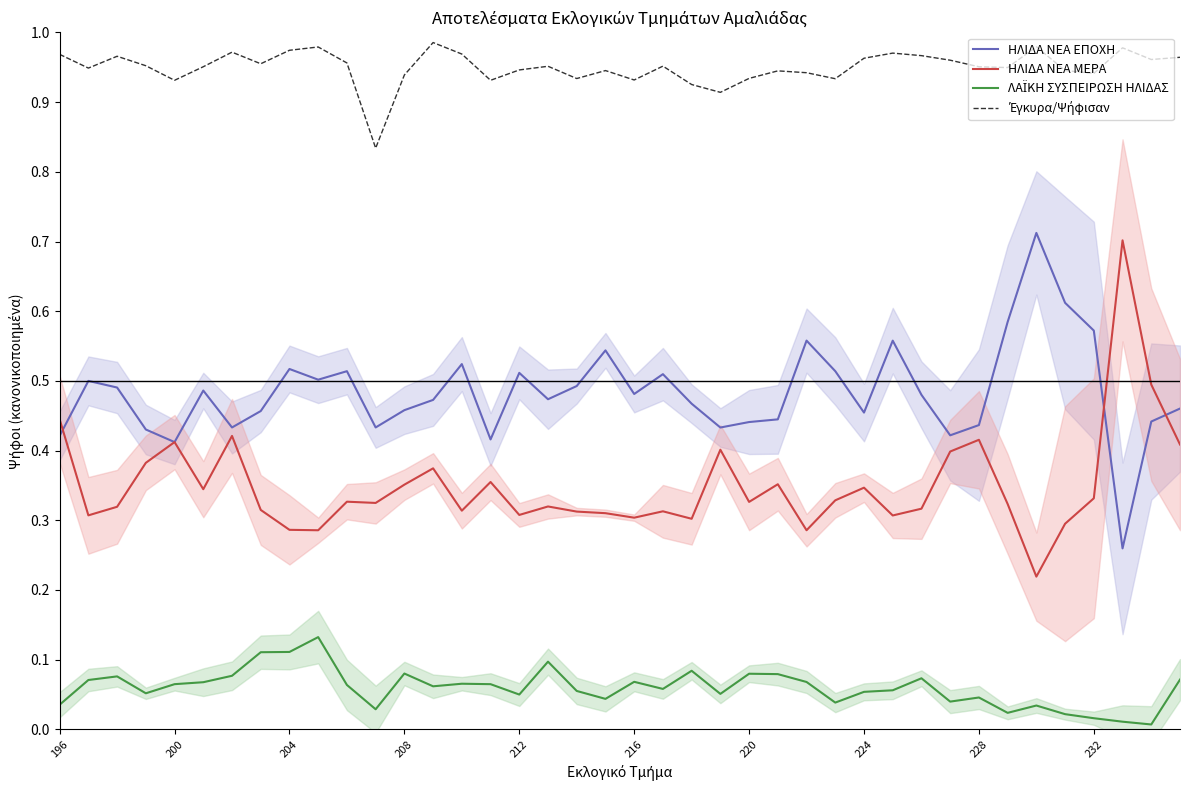

Which series has the largest total across all categories?

Έγκυρα/Ψήφισαν